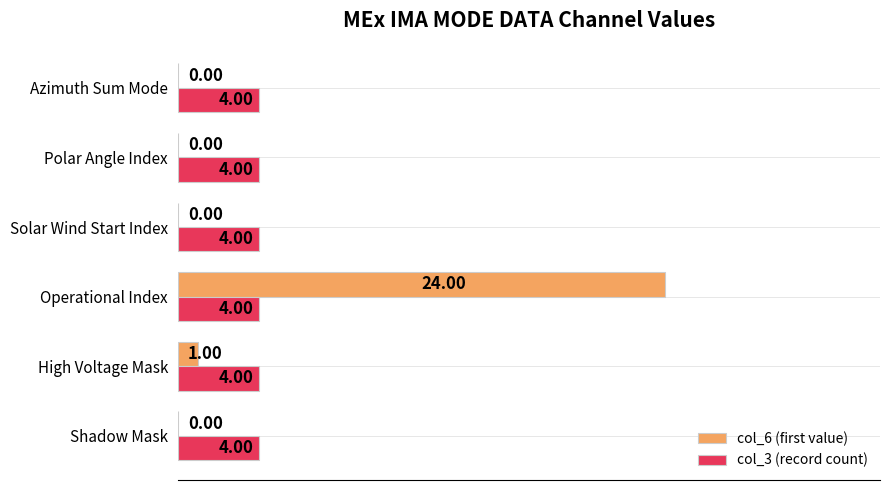

Which series has the largest total across all categories?

col_6 (first value)